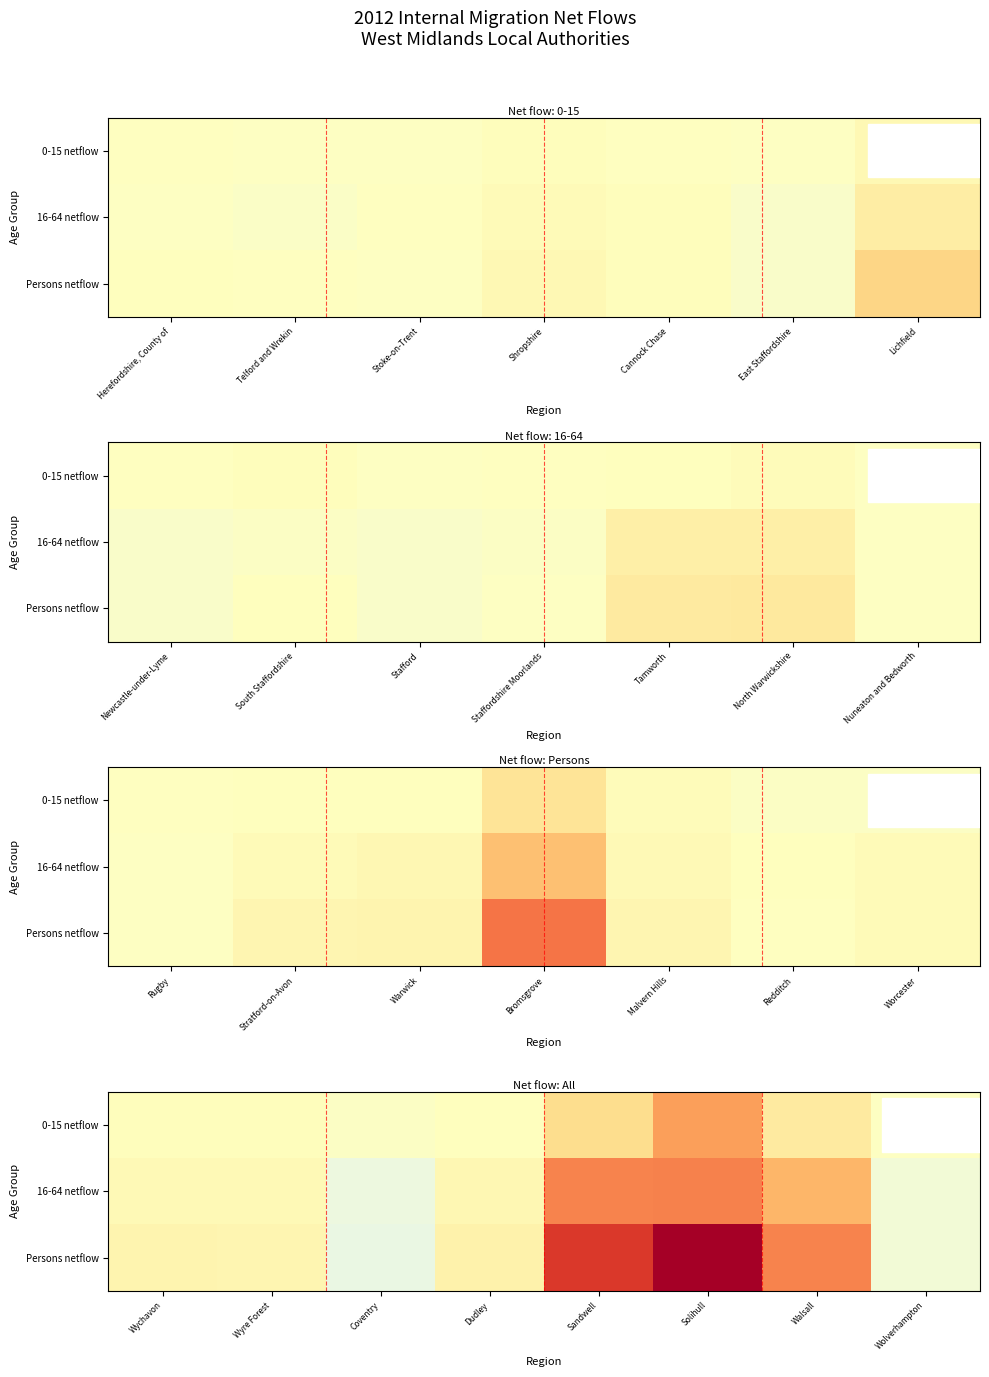

The 0-15 netflow series shows 4 at Wolverhampton. True or false?

False